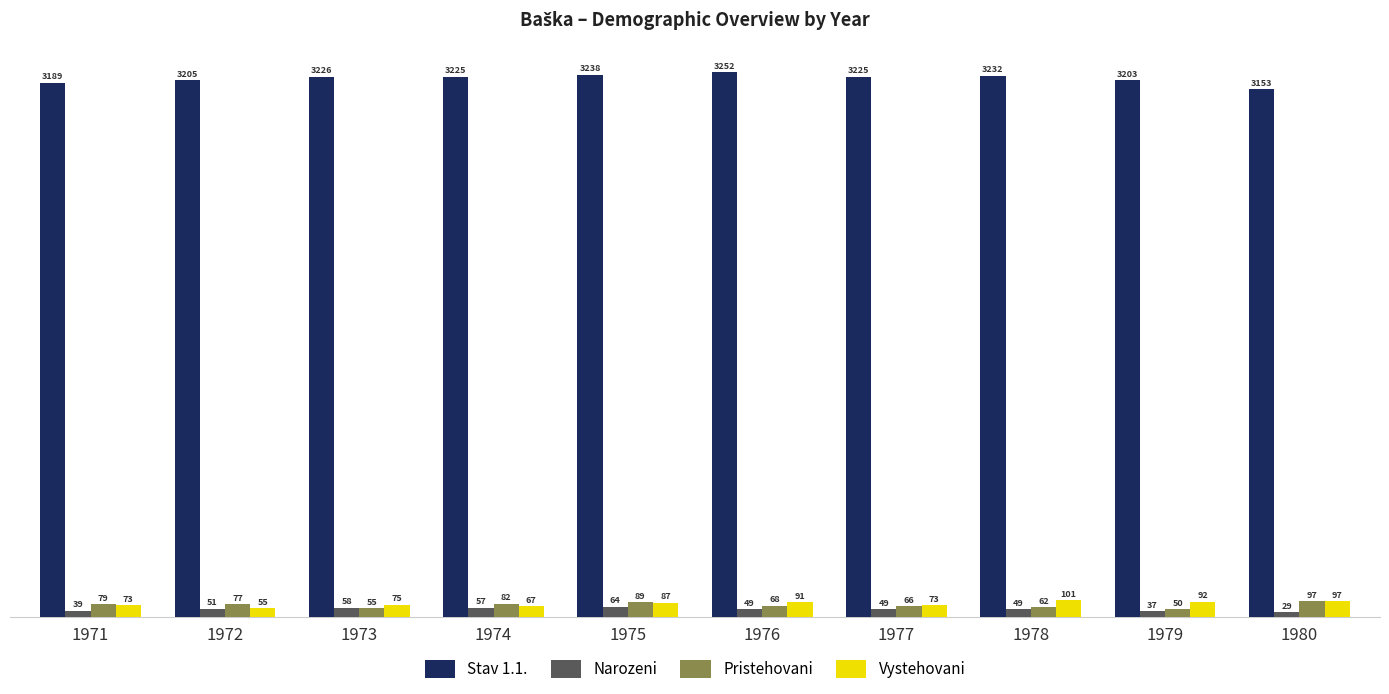

Rank the series by their maximum value, from lowest to highest.

Narozeni, Pristehovani, Vystehovani, Stav 1.1.